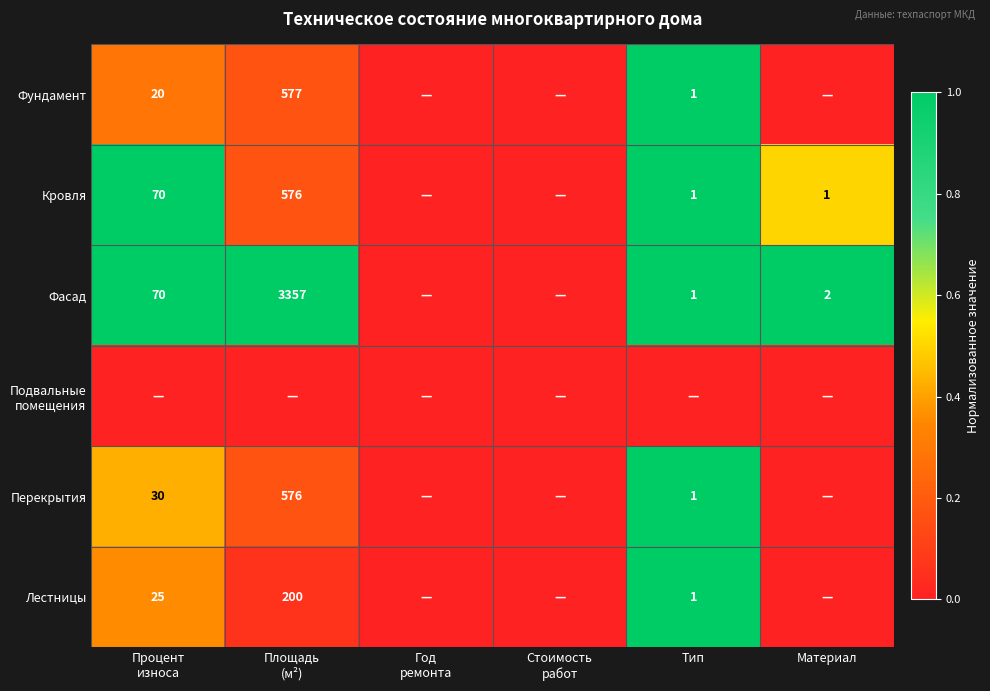

How many series are shown in this chart?

6